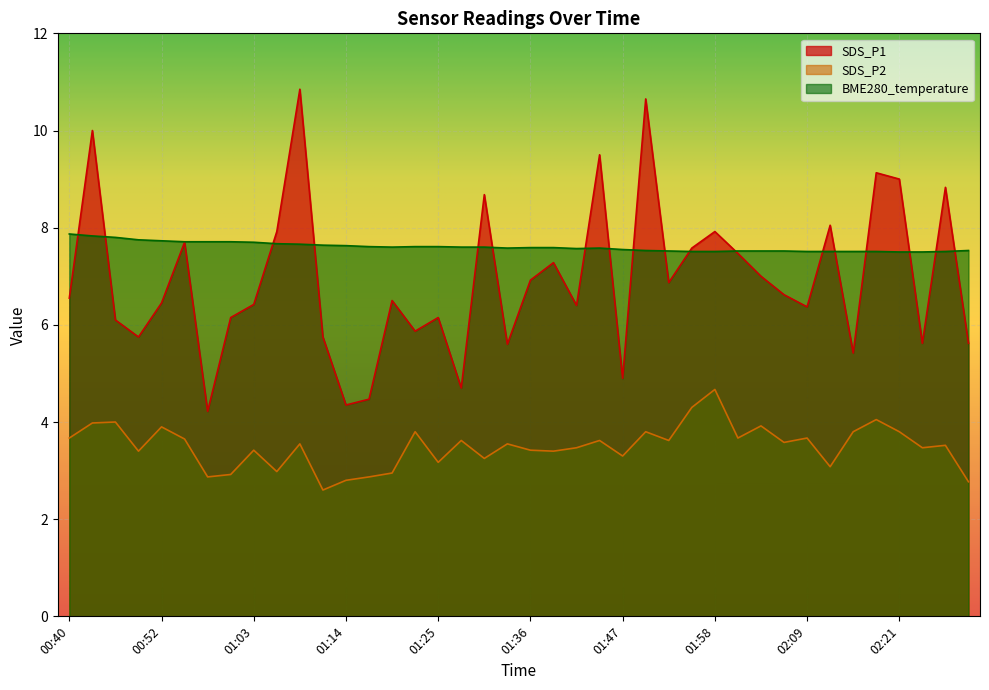

Read the SDS_P2 value at 00:43.

4.0